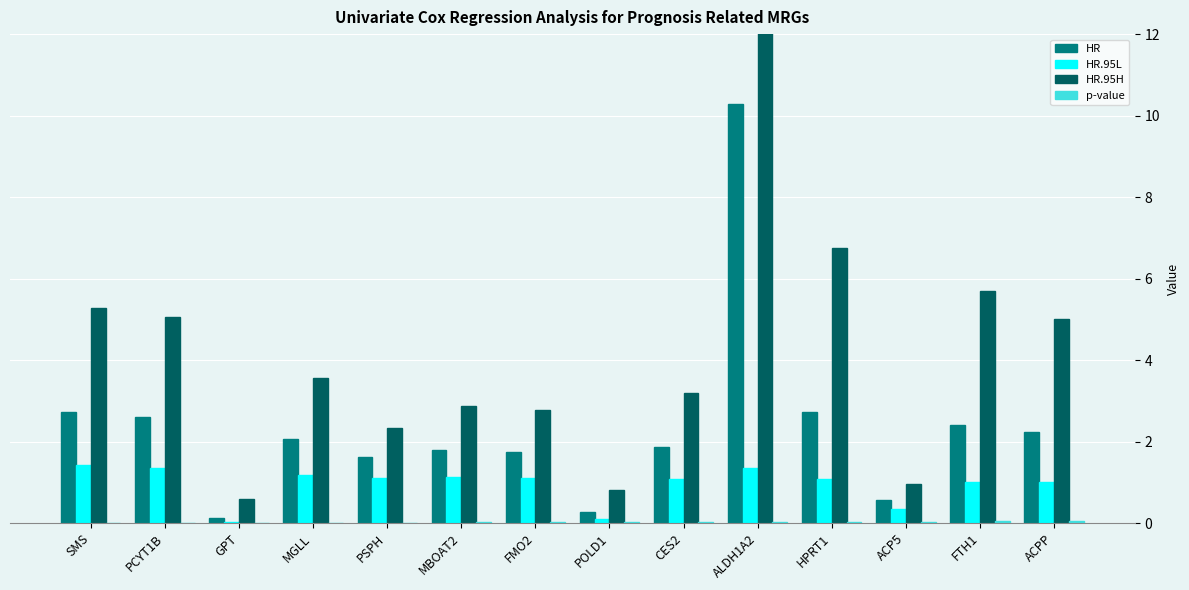

What is the approximate value of HR.95H at MBOAT2?

2.9